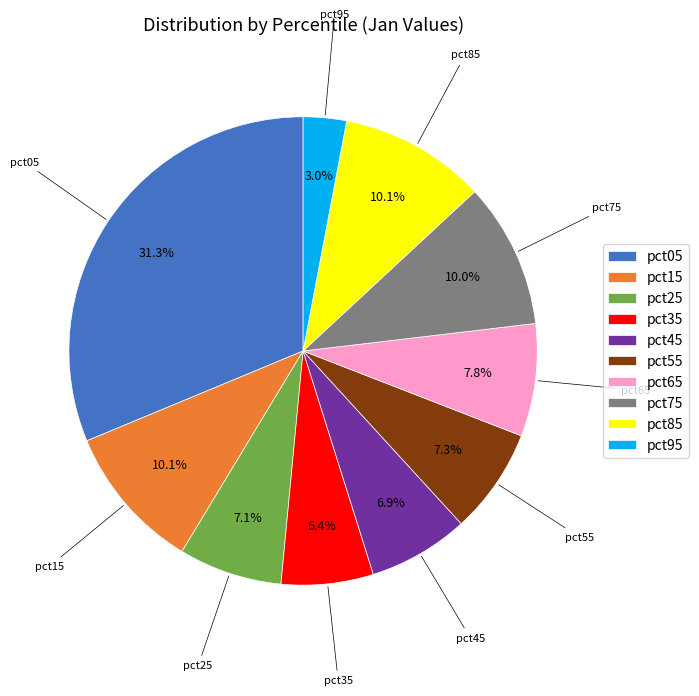

Is pct75 the majority of the pie?

No